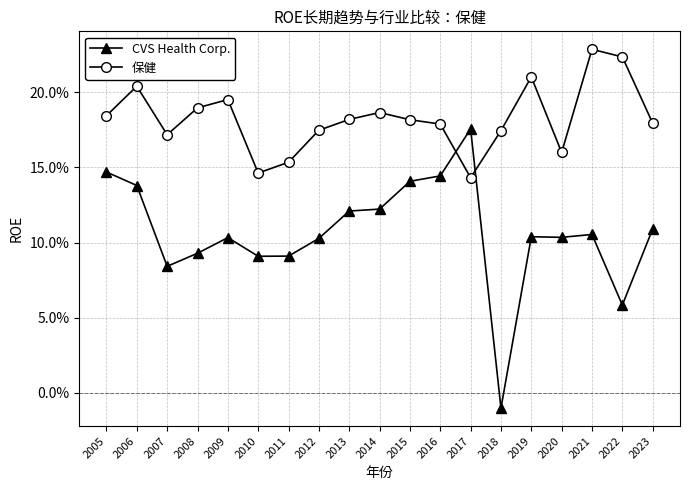

What is the average value of the 保健 series?

0.2